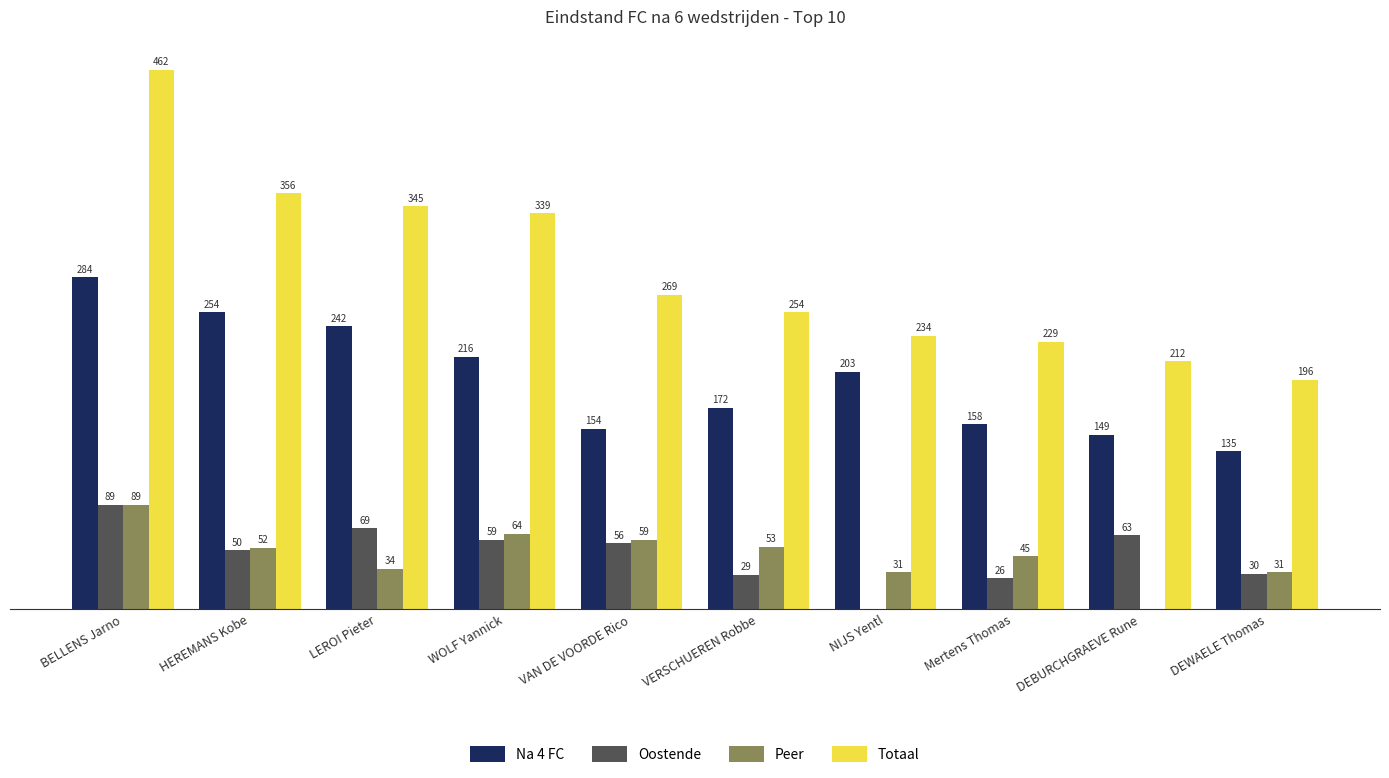

At which category is the sum across all series the highest?

BELLENS Jarno